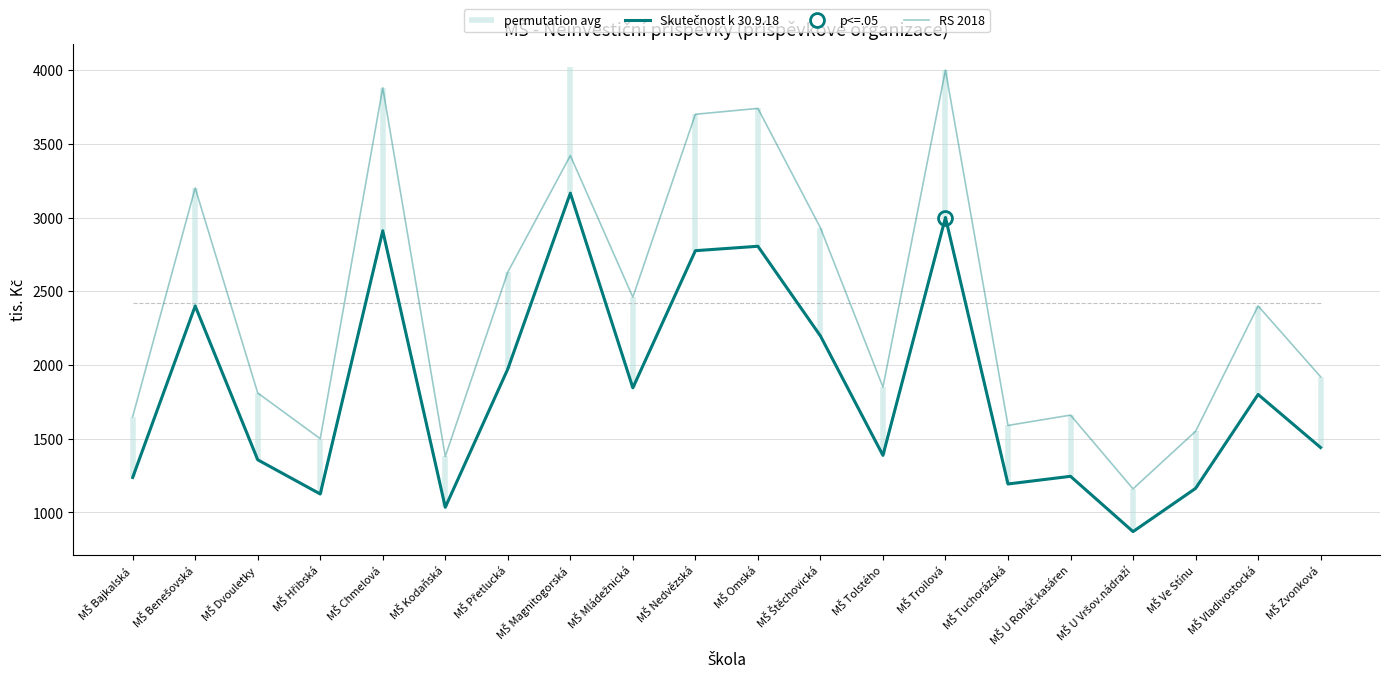

True or false: Skutečnost k 30.9.18 and RS 2018 cross at least once.

False